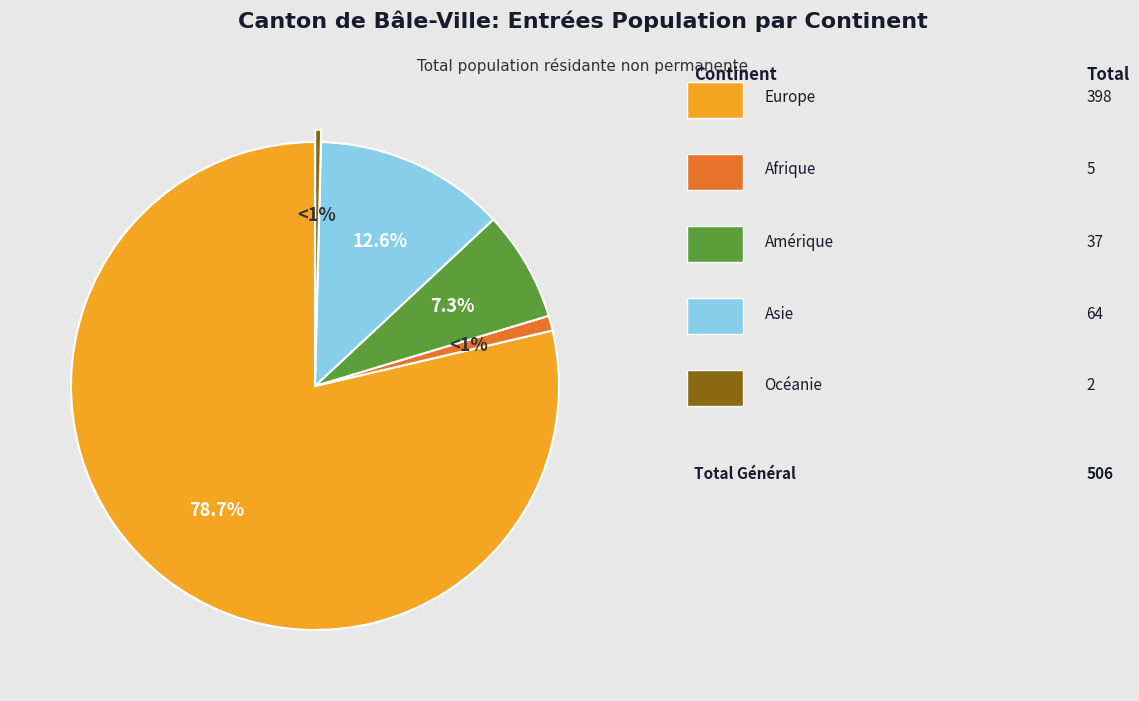

What is the change in value from Europe to Amérique?

-361